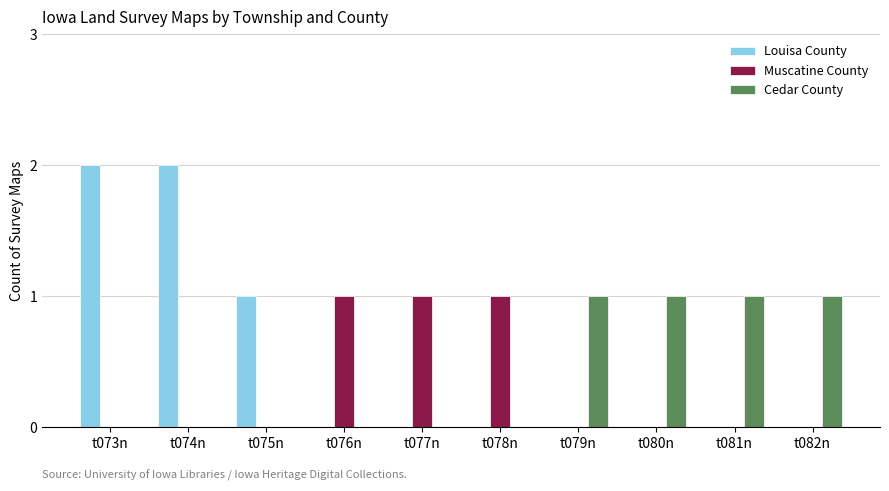

Reading right to left, what are all the values shown in this chart?

Louisa County: t082n=0	t081n=0	t080n=0	t079n=0	t078n=0	t077n=0	t076n=0	t075n=1	t074n=2	t073n=2
Muscatine County: t082n=0	t081n=0	t080n=0	t079n=0	t078n=1	t077n=1	t076n=1	t075n=0	t074n=0	t073n=0
Cedar County: t082n=1	t081n=1	t080n=1	t079n=1	t078n=0	t077n=0	t076n=0	t075n=0	t074n=0	t073n=0